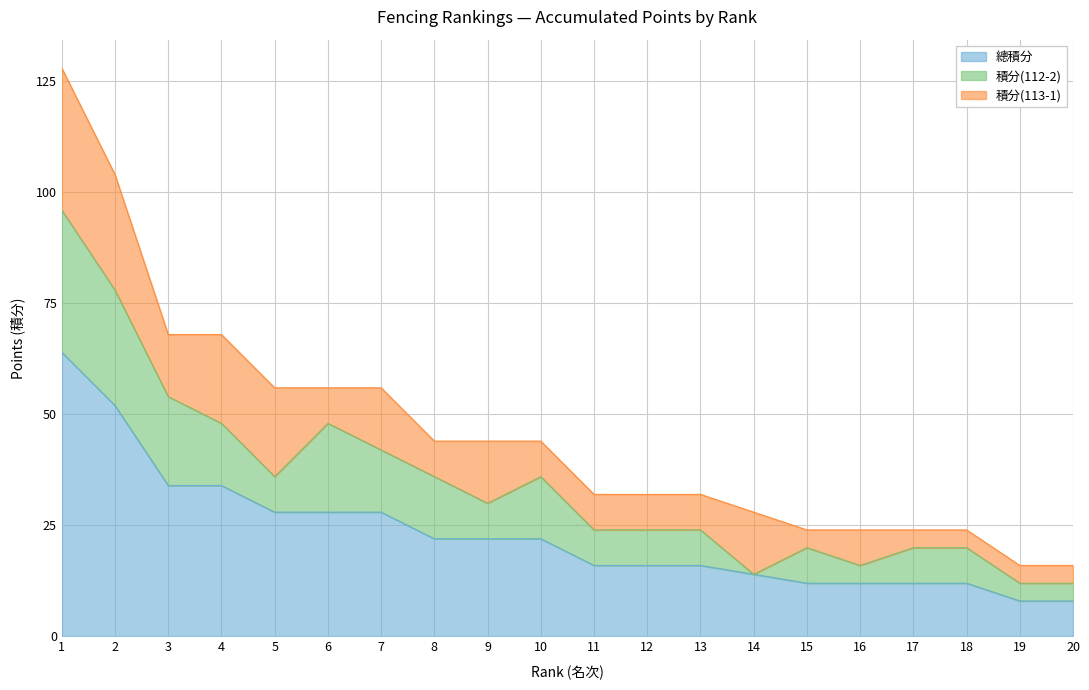

At how many categories does at least one series exceed 61?

1